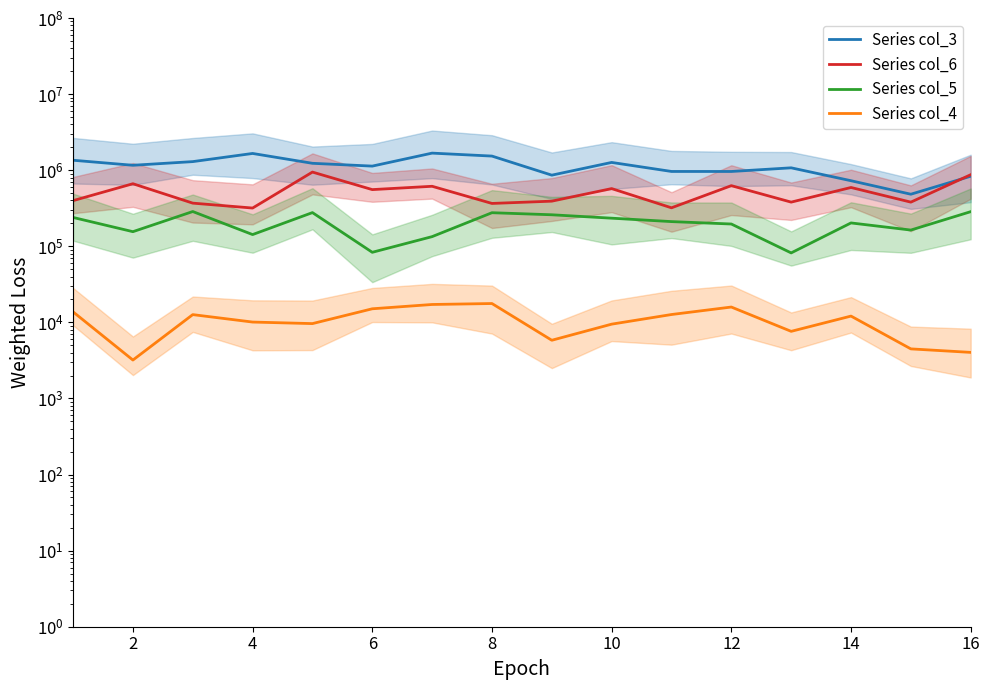

Is the value of Series col_6 at 2 greater than the value of Series col_5 at 0?

Yes